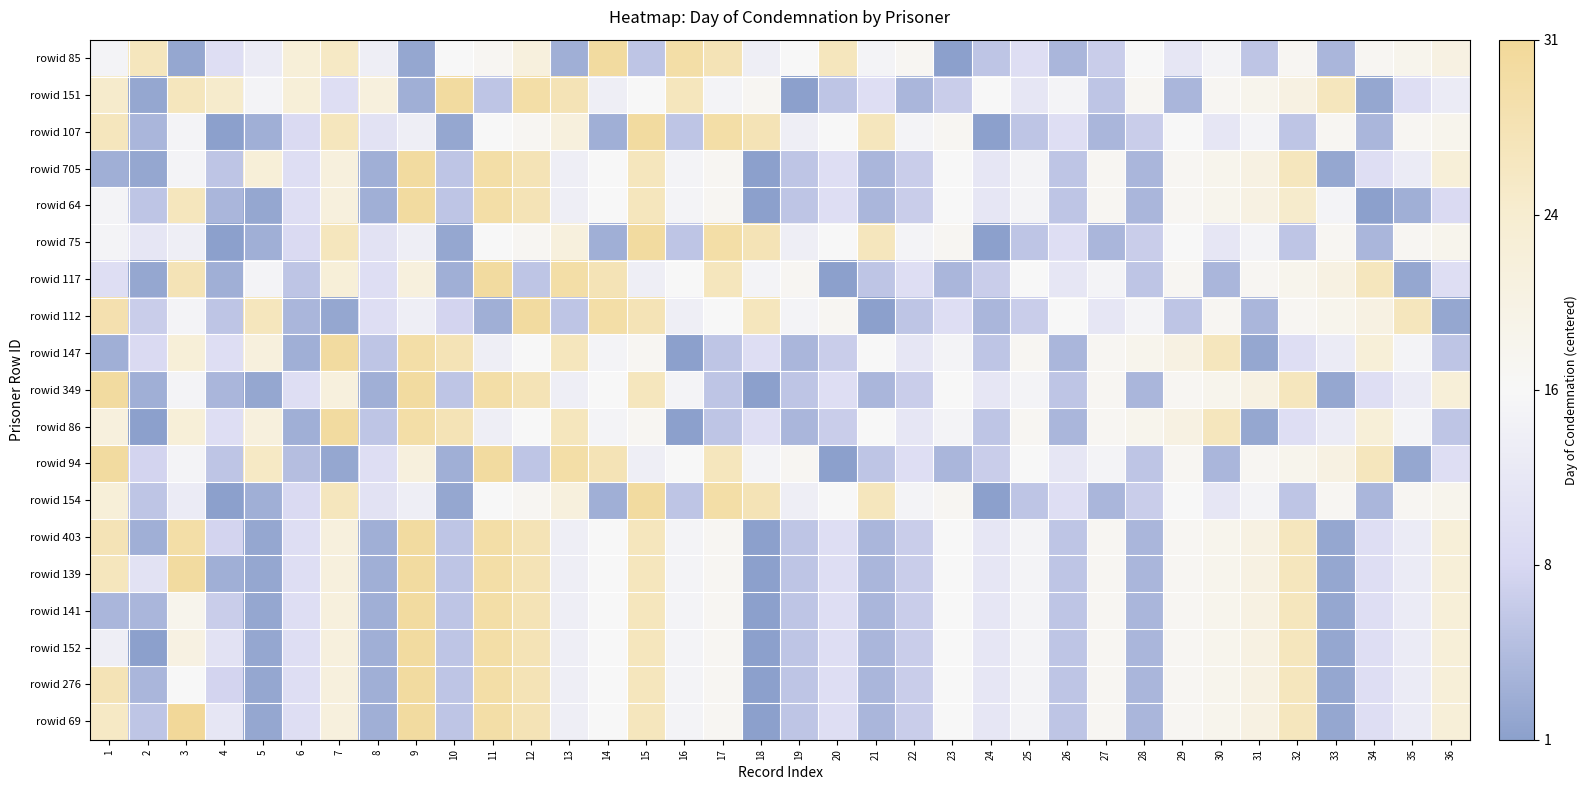

Reading left to right, list all the values displayed in this chart.

rowid 85: 1=-1	2=10	3=-14	4=-6	5=-3	6=6	7=9	8=-2	9=-14	10=0	11=1	12=5	13=-13	14=14	15=-10	16=13	17=11	18=-2	19=0	20=10	21=-1	22=1	23=-15	24=-10	25=-6	26=-12	27=-9	28=0	29=-4	30=-1	31=-10	32=1	33=-12	34=1	35=2	36=4
rowid 151: 1=8	2=-14	3=10	4=8	5=-1	6=6	7=-6	8=5	9=-13	10=14	11=-10	12=13	13=11	14=-2	15=0	16=10	17=-1	18=1	19=-15	20=-10	21=-6	22=-12	23=-9	24=0	25=-4	26=-1	27=-10	28=1	29=-12	30=1	31=2	32=4	33=10	34=-14	35=-6	36=-3
rowid 107: 1=10	2=-12	3=-1	4=-15	5=-13	6=-7	7=10	8=-5	9=-2	10=-14	11=0	12=1	13=5	14=-13	15=14	16=-10	17=13	18=11	19=-2	20=0	21=10	22=-1	23=1	24=-15	25=-10	26=-6	27=-12	28=-9	29=0	30=-4	31=-1	32=-10	33=1	34=-12	35=1	36=2
rowid 705: 1=-13	2=-14	3=-1	4=-10	5=6	6=-6	7=5	8=-13	9=14	10=-10	11=13	12=11	13=-2	14=0	15=10	16=-1	17=1	18=-15	19=-10	20=-6	21=-12	22=-9	23=0	24=-4	25=-1	26=-10	27=1	28=-12	29=1	30=2	31=4	32=10	33=-14	34=-6	35=-3	36=6
rowid 64: 1=-1	2=-10	3=10	4=-12	5=-14	6=-6	7=5	8=-13	9=14	10=-10	11=13	12=11	13=-2	14=0	15=10	16=-1	17=1	18=-15	19=-10	20=-6	21=-12	22=-9	23=0	24=-4	25=-1	26=-10	27=1	28=-12	29=1	30=2	31=4	32=8	33=-1	34=-15	35=-13	36=-7
rowid 75: 1=-1	2=-4	3=-2	4=-15	5=-13	6=-7	7=10	8=-5	9=-2	10=-14	11=0	12=1	13=5	14=-13	15=14	16=-10	17=13	18=11	19=-2	20=0	21=10	22=-1	23=1	24=-15	25=-10	26=-6	27=-12	28=-9	29=0	30=-4	31=-1	32=-10	33=1	34=-12	35=1	36=2
rowid 117: 1=-6	2=-14	3=11	4=-13	5=-1	6=-10	7=6	8=-6	9=5	10=-13	11=14	12=-10	13=13	14=11	15=-2	16=0	17=10	18=-1	19=1	20=-15	21=-10	22=-6	23=-12	24=-9	25=0	26=-4	27=-1	28=-10	29=1	30=-12	31=1	32=2	33=4	34=10	35=-14	36=-6
rowid 112: 1=12	2=-9	3=-1	4=-10	5=10	6=-12	7=-14	8=-6	9=-2	10=-8	11=-13	12=14	13=-10	14=13	15=11	16=-2	17=0	18=10	19=-1	20=1	21=-15	22=-10	23=-6	24=-12	25=-9	26=0	27=-4	28=-1	29=-10	30=1	31=-12	32=1	33=2	34=4	35=10	36=-14
rowid 147: 1=-13	2=-7	3=6	4=-6	5=5	6=-13	7=14	8=-10	9=13	10=11	11=-2	12=0	13=10	14=-1	15=1	16=-15	17=-10	18=-6	19=-12	20=-9	21=0	22=-4	23=-1	24=-10	25=1	26=-12	27=1	28=2	29=4	30=10	31=-14	32=-6	33=-3	34=6	35=-1	36=-10
rowid 349: 1=14	2=-13	3=-1	4=-12	5=-14	6=-6	7=5	8=-13	9=14	10=-10	11=13	12=11	13=-2	14=0	15=10	16=-1	17=-10	18=-15	19=-10	20=-6	21=-12	22=-9	23=0	24=-4	25=-1	26=-10	27=1	28=-12	29=1	30=2	31=4	32=10	33=-14	34=-6	35=-3	36=6
rowid 86: 1=5	2=-15	3=6	4=-6	5=5	6=-13	7=14	8=-10	9=13	10=11	11=-2	12=0	13=10	14=-1	15=1	16=-15	17=-10	18=-6	19=-12	20=-9	21=0	22=-4	23=-1	24=-10	25=1	26=-12	27=1	28=2	29=4	30=10	31=-14	32=-6	33=-3	34=6	35=-1	36=-10
rowid 94: 1=14	2=-8	3=-1	4=-10	5=9	6=-11	7=-14	8=-6	9=5	10=-13	11=14	12=-10	13=13	14=11	15=-2	16=0	17=10	18=-1	19=1	20=-15	21=-10	22=-6	23=-12	24=-9	25=0	26=-4	27=-1	28=-10	29=1	30=-12	31=1	32=2	33=4	34=10	35=-14	36=-6
rowid 154: 1=6	2=-10	3=-3	4=-15	5=-13	6=-7	7=10	8=-5	9=-2	10=-14	11=0	12=1	13=5	14=-13	15=14	16=-10	17=13	18=11	19=-2	20=0	21=10	22=-1	23=1	24=-15	25=-10	26=-6	27=-12	28=-9	29=0	30=-4	31=-1	32=-10	33=1	34=-12	35=1	36=2
rowid 403: 1=11	2=-13	3=13	4=-8	5=-14	6=-6	7=5	8=-13	9=14	10=-10	11=13	12=11	13=-2	14=0	15=10	16=-1	17=1	18=-15	19=-10	20=-6	21=-12	22=-9	23=0	24=-4	25=-1	26=-10	27=1	28=-12	29=1	30=2	31=4	32=10	33=-14	34=-6	35=-3	36=6
rowid 139: 1=10	2=-5	3=14	4=-13	5=-14	6=-6	7=5	8=-13	9=14	10=-10	11=13	12=11	13=-2	14=0	15=10	16=-1	17=1	18=-15	19=-10	20=-6	21=-12	22=-9	23=0	24=-4	25=-1	26=-10	27=1	28=-12	29=1	30=2	31=4	32=10	33=-14	34=-6	35=-3	36=6
rowid 141: 1=-12	2=-12	3=2	4=-9	5=-14	6=-6	7=5	8=-13	9=14	10=-10	11=13	12=11	13=-2	14=0	15=10	16=-1	17=1	18=-15	19=-10	20=-6	21=-12	22=-9	23=0	24=-4	25=-1	26=-10	27=1	28=-12	29=1	30=2	31=4	32=10	33=-14	34=-6	35=-3	36=6
rowid 152: 1=-2	2=-15	3=4	4=-5	5=-14	6=-6	7=5	8=-13	9=14	10=-10	11=13	12=11	13=-2	14=0	15=10	16=-1	17=1	18=-15	19=-10	20=-6	21=-12	22=-9	23=0	24=-4	25=-1	26=-10	27=1	28=-12	29=1	30=2	31=4	32=10	33=-14	34=-6	35=-3	36=6
rowid 276: 1=11	2=-12	3=0	4=-8	5=-14	6=-6	7=5	8=-13	9=14	10=-10	11=13	12=11	13=-2	14=0	15=10	16=-1	17=1	18=-15	19=-10	20=-6	21=-12	22=-9	23=0	24=-4	25=-1	26=-10	27=1	28=-12	29=1	30=2	31=4	32=10	33=-14	34=-6	35=-3	36=6
rowid 69: 1=9	2=-10	3=15	4=-4	5=-14	6=-6	7=5	8=-13	9=14	10=-10	11=13	12=11	13=-2	14=0	15=10	16=-1	17=1	18=-15	19=-10	20=-6	21=-12	22=-9	23=0	24=-4	25=-1	26=-10	27=1	28=-12	29=1	30=2	31=4	32=10	33=-14	34=-6	35=-3	36=6